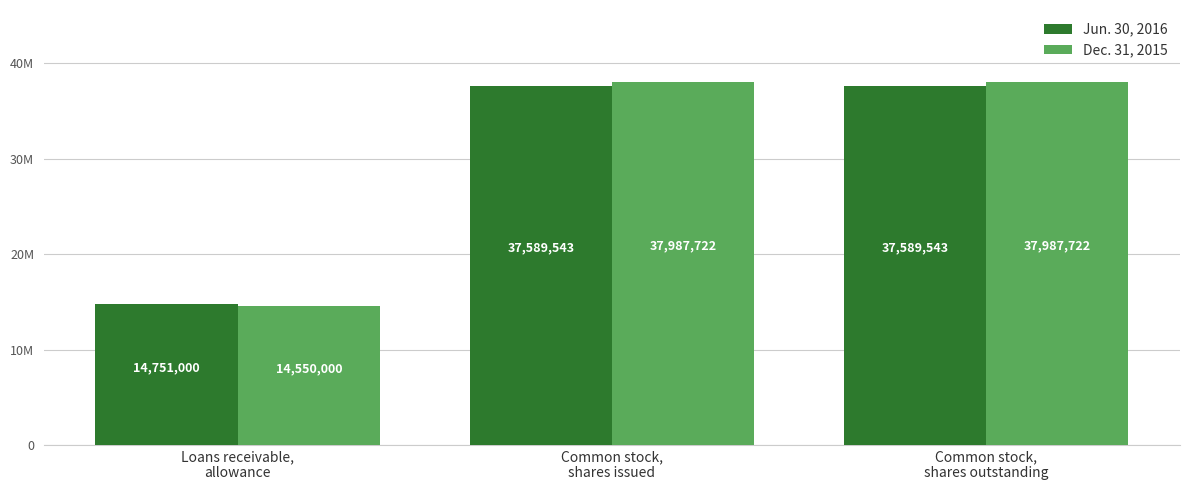

What is the spread (max minus min) of values at Common stock,
shares outstanding?

398179